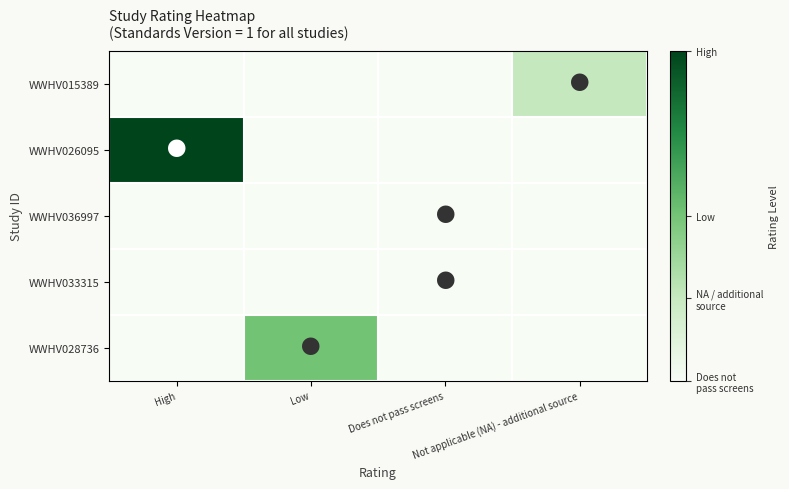

Reading left to right, transcribe all the data shown in this chart.

WWHV015389: High=0	Low=0	Does not pass screens=0	Not applicable (NA) - additional source=1
WWHV026095: High=4	Low=0	Does not pass screens=0	Not applicable (NA) - additional source=0
WWHV036997: High=0	Low=0	Does not pass screens=0	Not applicable (NA) - additional source=0
WWHV033315: High=0	Low=0	Does not pass screens=0	Not applicable (NA) - additional source=0
WWHV028736: High=0	Low=2	Does not pass screens=0	Not applicable (NA) - additional source=0